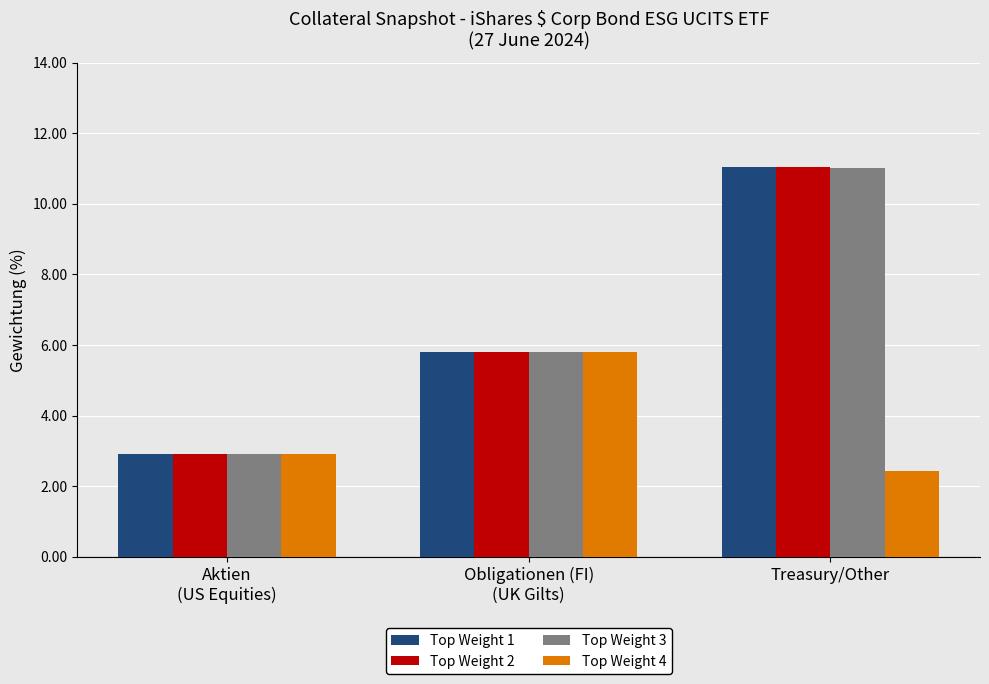

What value does the Top Weight 4 series have at Treasury/Other?

2.4